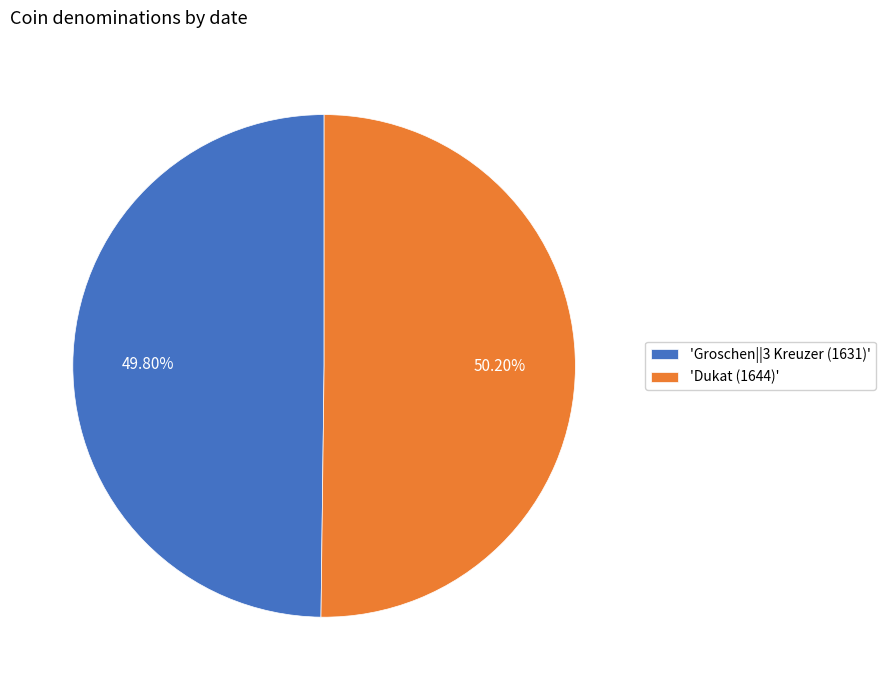

Does any single category account for the majority?

Yes